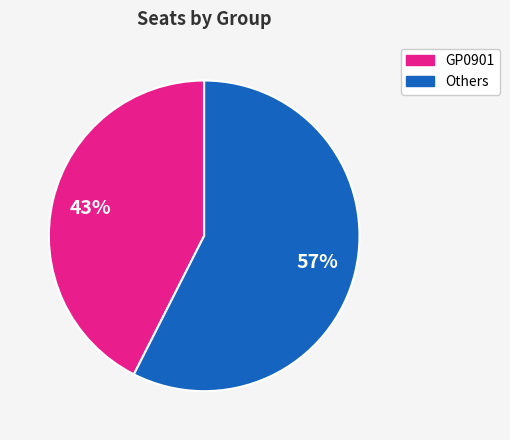

To the nearest percent, what is the average slice percentage?

50%